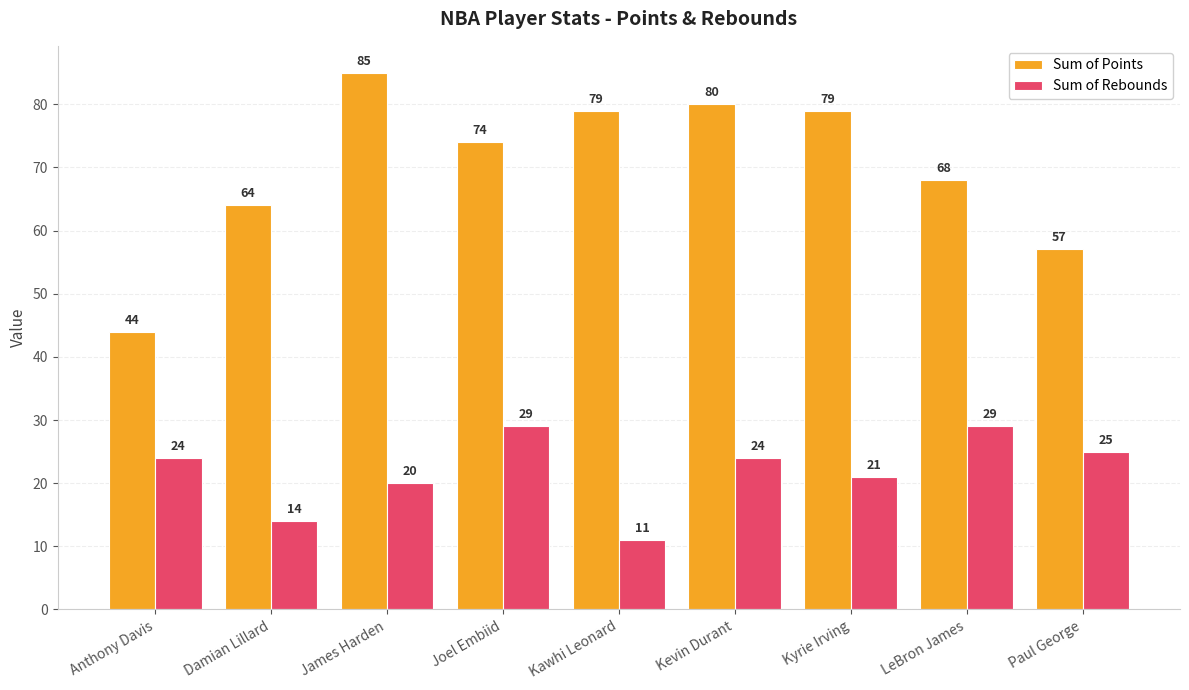

What is the average value of the Sum of Rebounds series?

22